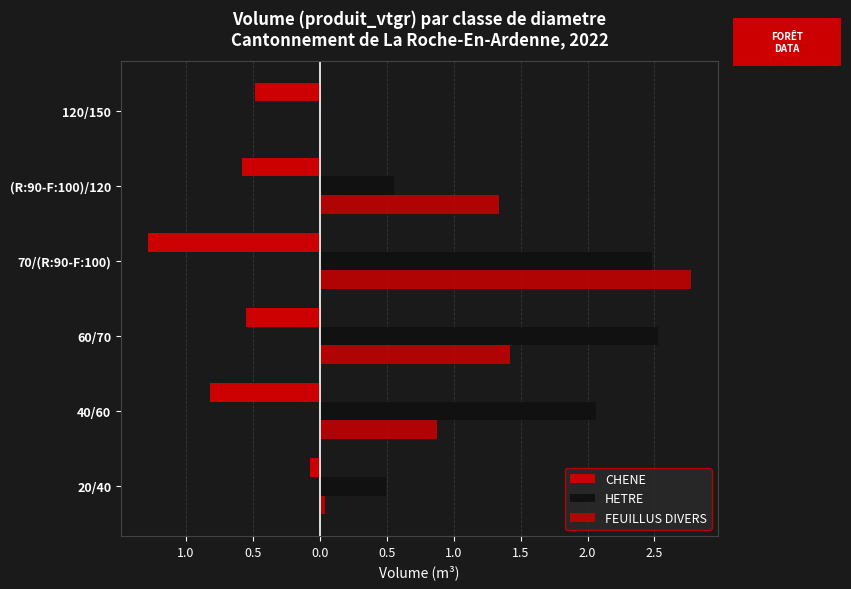

What is the difference between the maximum and minimum values in the HETRE series?

2.5